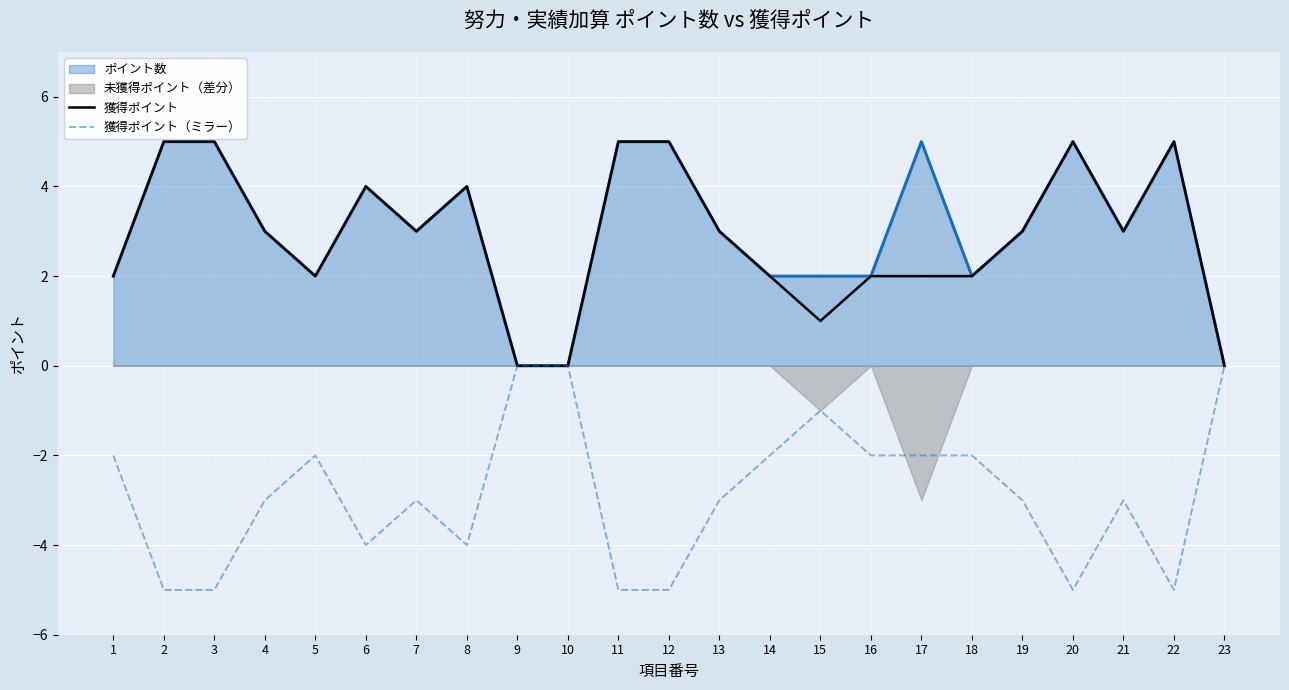

What is the spread (max minus min) of values at 5?

4